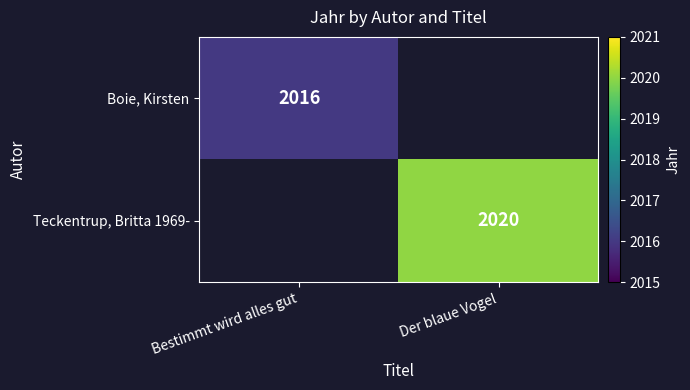

True or false: Teckentrup, Britta 1969- has a value of 2020 at Der blaue Vogel.

True